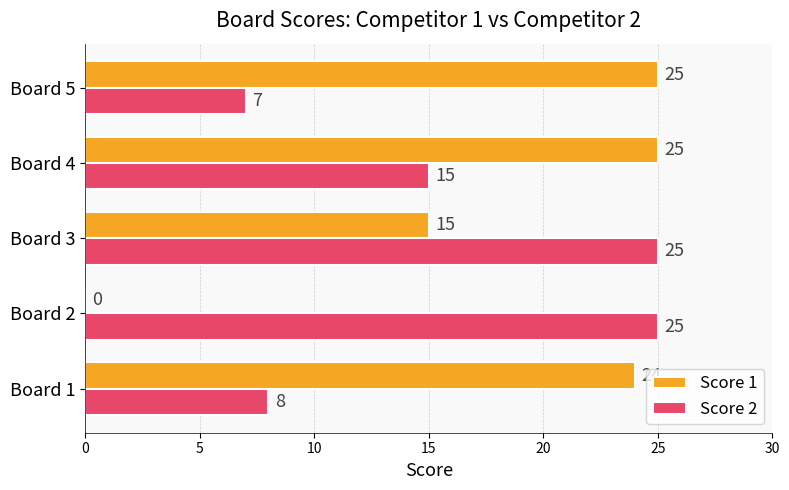

What is the maximum value for Score 2?

25